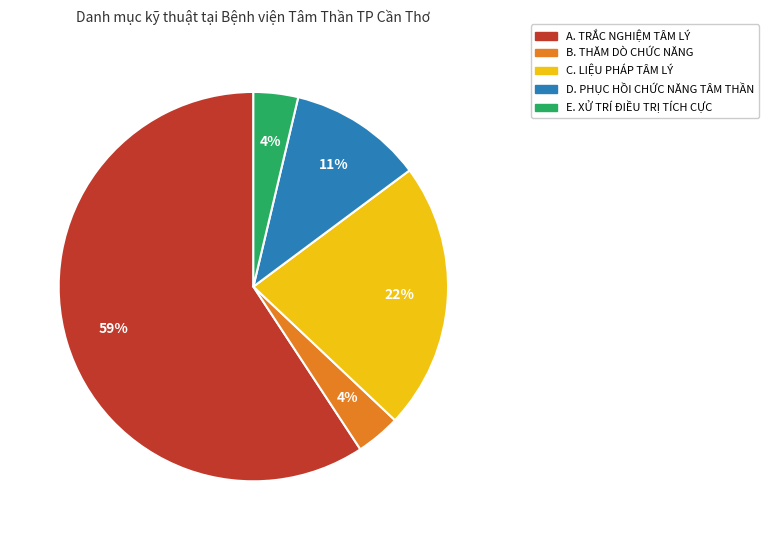

Which category has the biggest portion of the pie?

A. TRẮC NGHIỆM TÂM LÝ